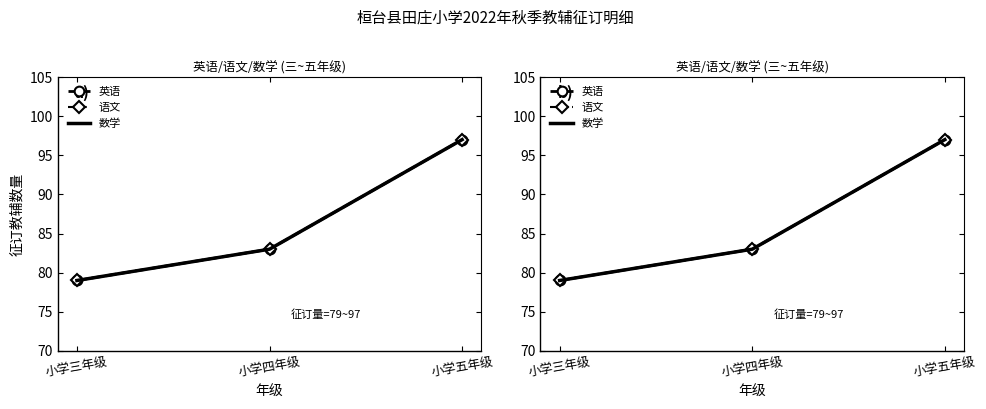

What value does the 语文 series have at 小学四年级, to the nearest 5?

85